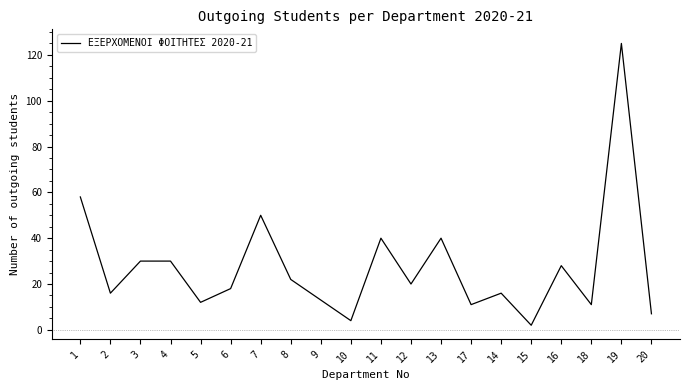

Reading left to right, list all the values displayed in this chart.

1=58	2=16	3=30	4=30	5=12	6=18	7=50	8=22	9=13	10=4	11=40	12=20	13=40	17=11	14=16	15=2	16=28	18=11	19=125	20=7